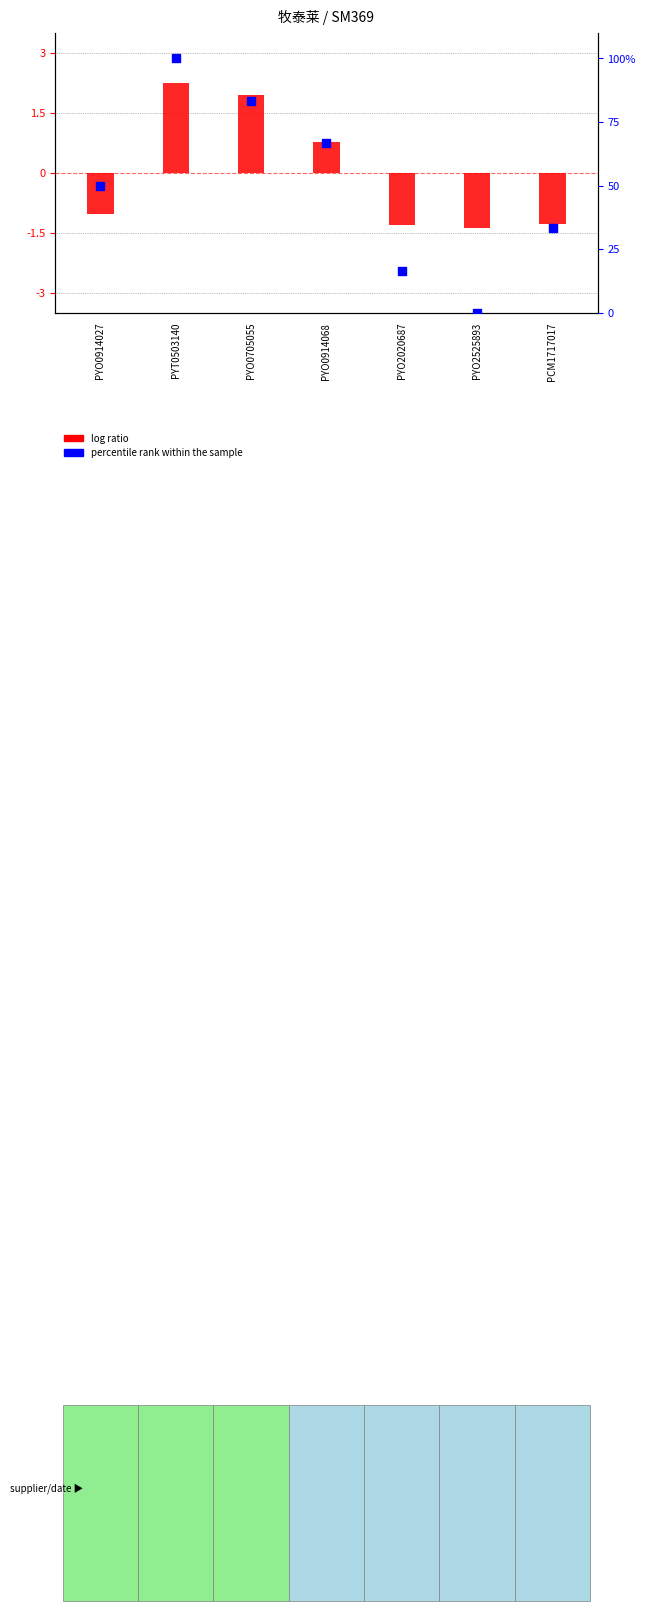

At which category is the sum across all series the highest?

PYT0503140